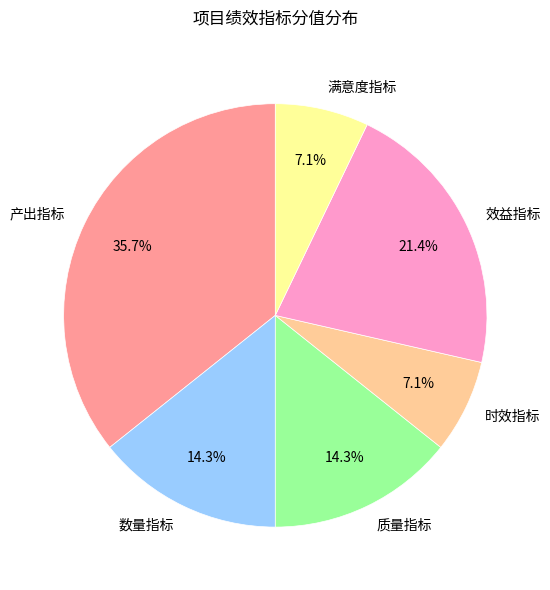

Which category has the biggest portion of the pie?

产出指标